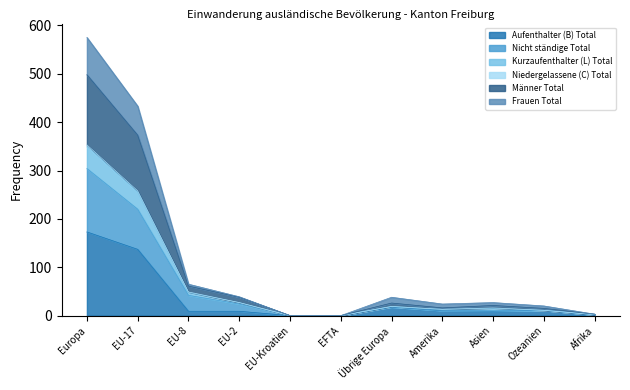

What is the maximum value for Aufenthalter (B) Total?

173